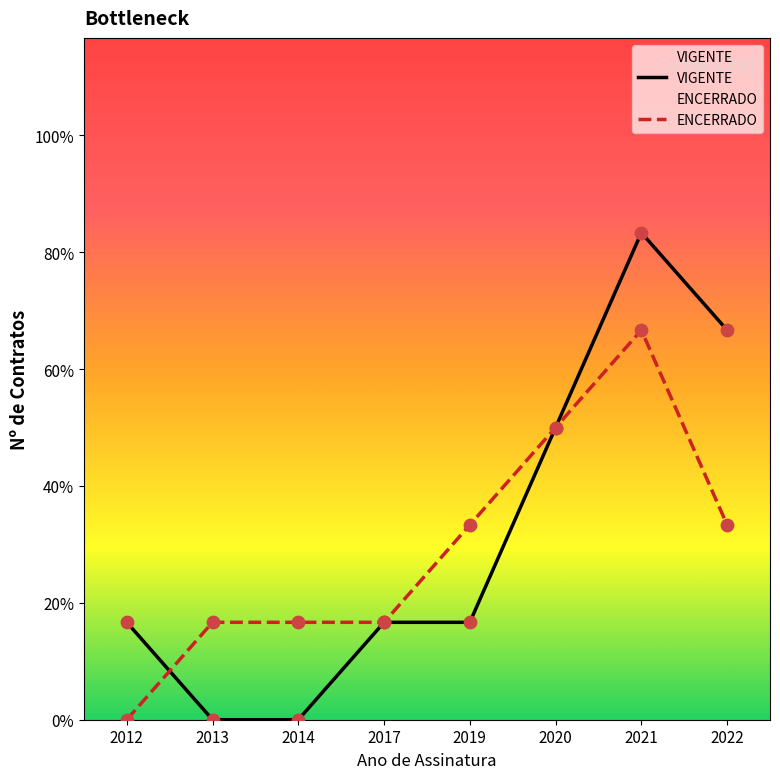

What are all the series names shown in the legend?

VIGENTE, ENCERRADO